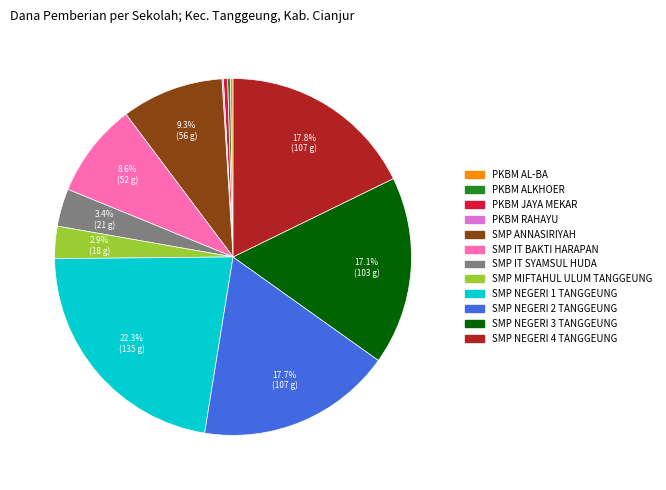

Which category has the biggest portion of the pie?

SMP NEGERI 1 TANGGEUNG